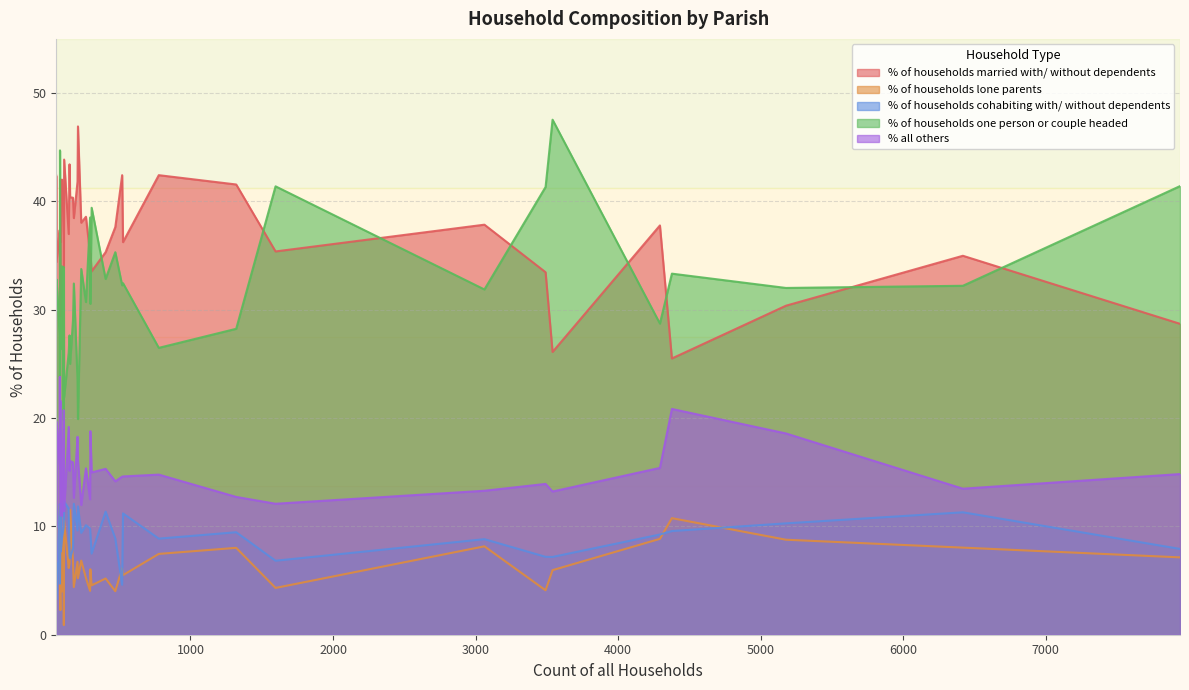

How many categories are shown in the chart?

40